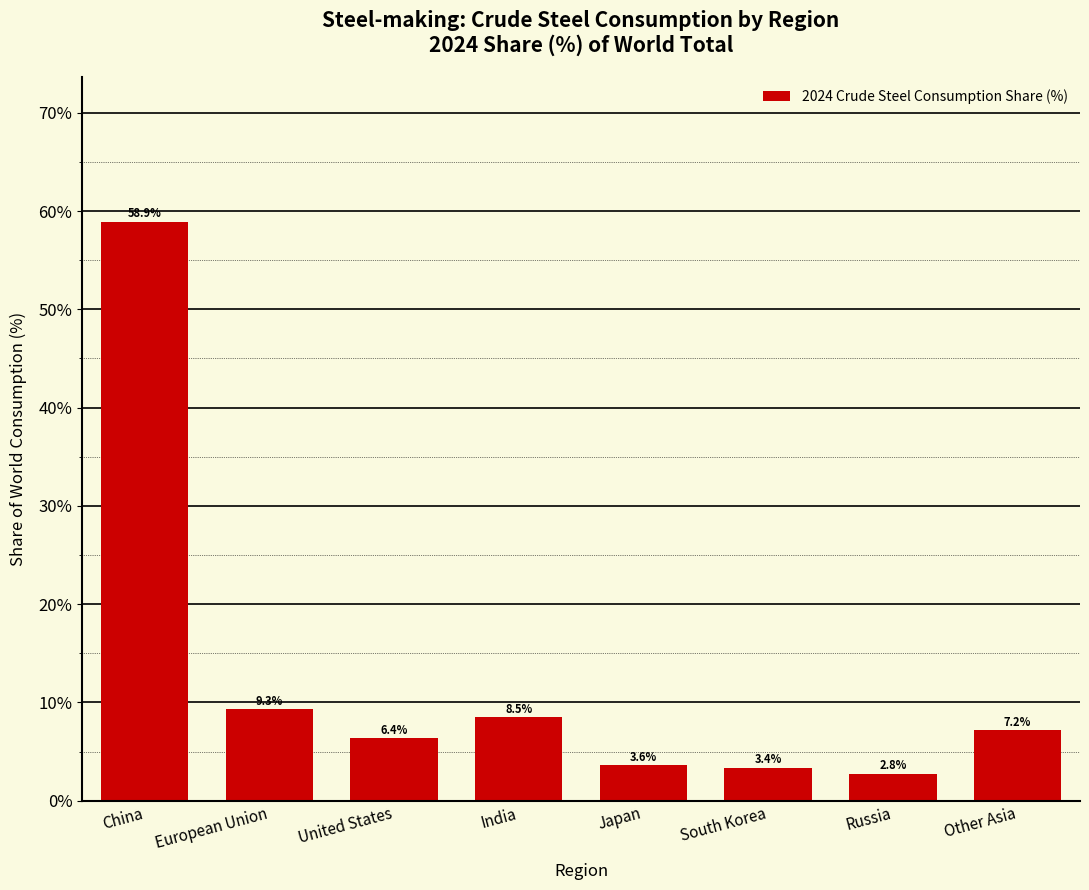

Reading left to right, transcribe all the data shown in this chart.

China=58.9	European Union=9.3	United States=6.4	India=8.5	Japan=3.6	South Korea=3.4	Russia=2.8	Other Asia=7.2